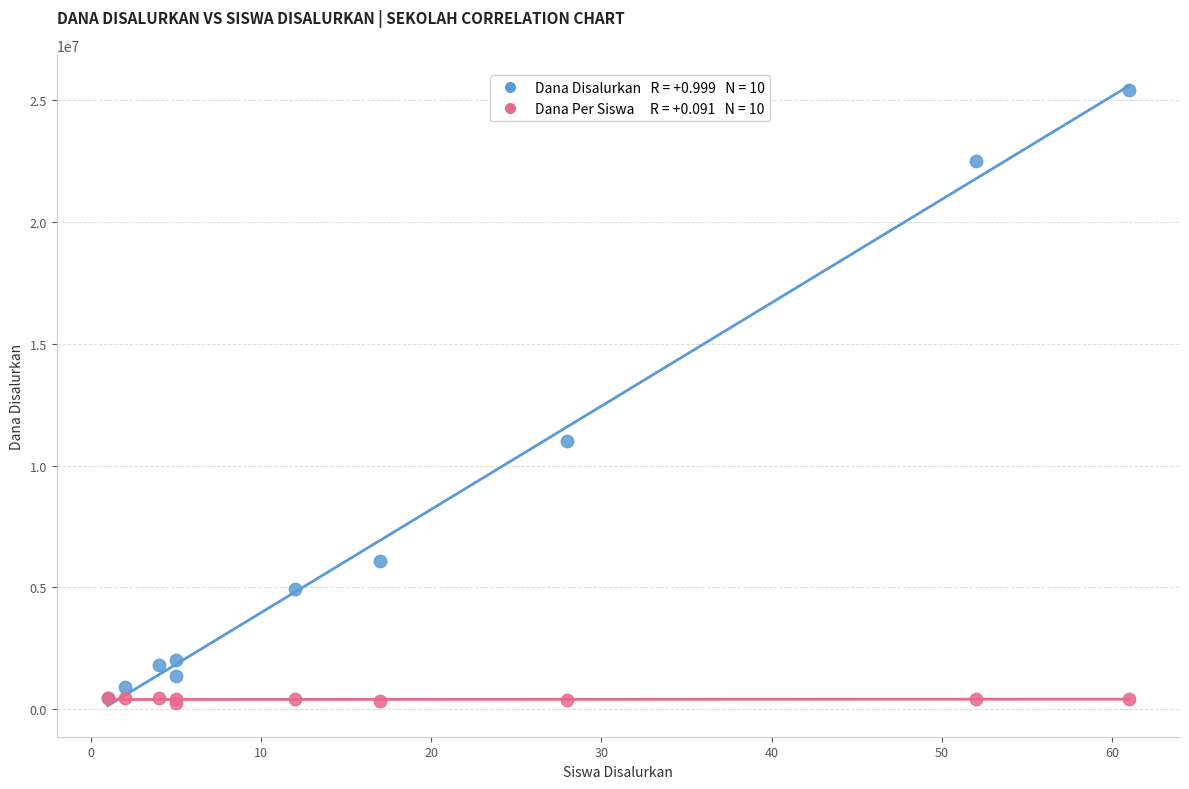

Across all series, what Y value is closest to 12847500?

11025000.0